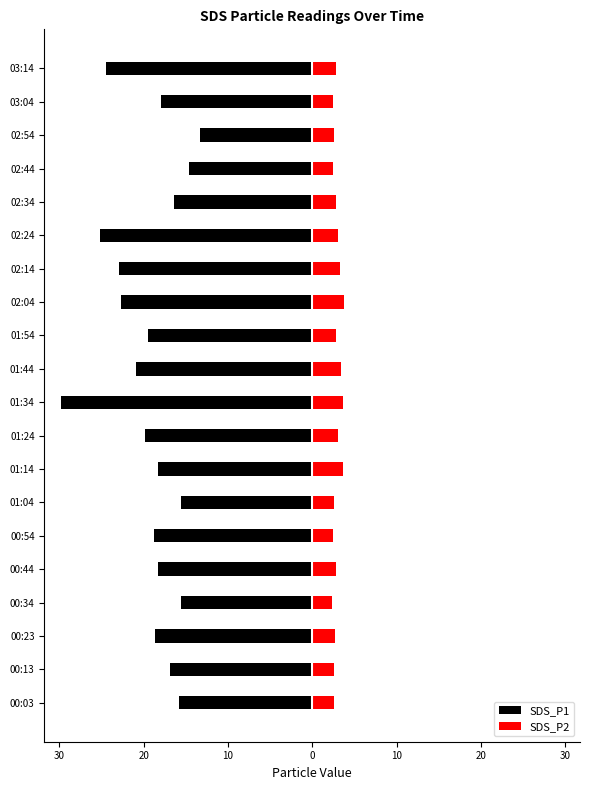

Is it true that SDS_P2 equals 4.0 at 02:34?

False